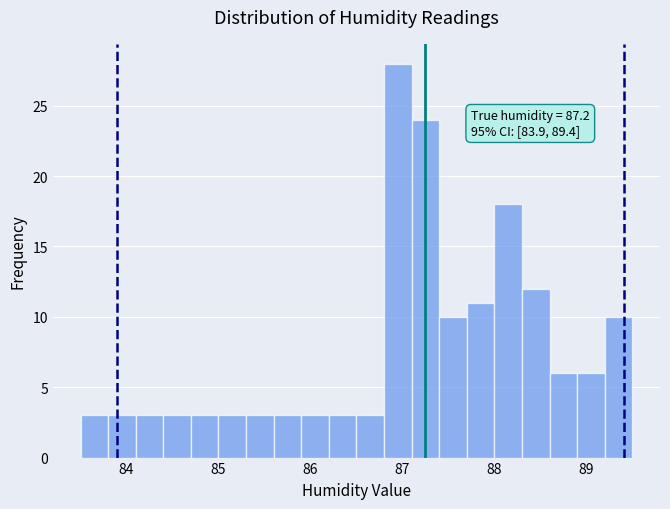

Around what value on the x-axis is the tallest bar? Give the approximate position of its centre, as read against the axis.

87.0